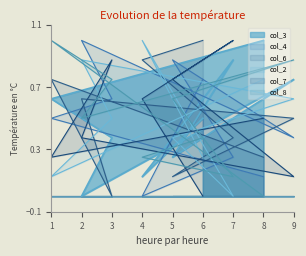

What is the total value across all series at 4?

2.9